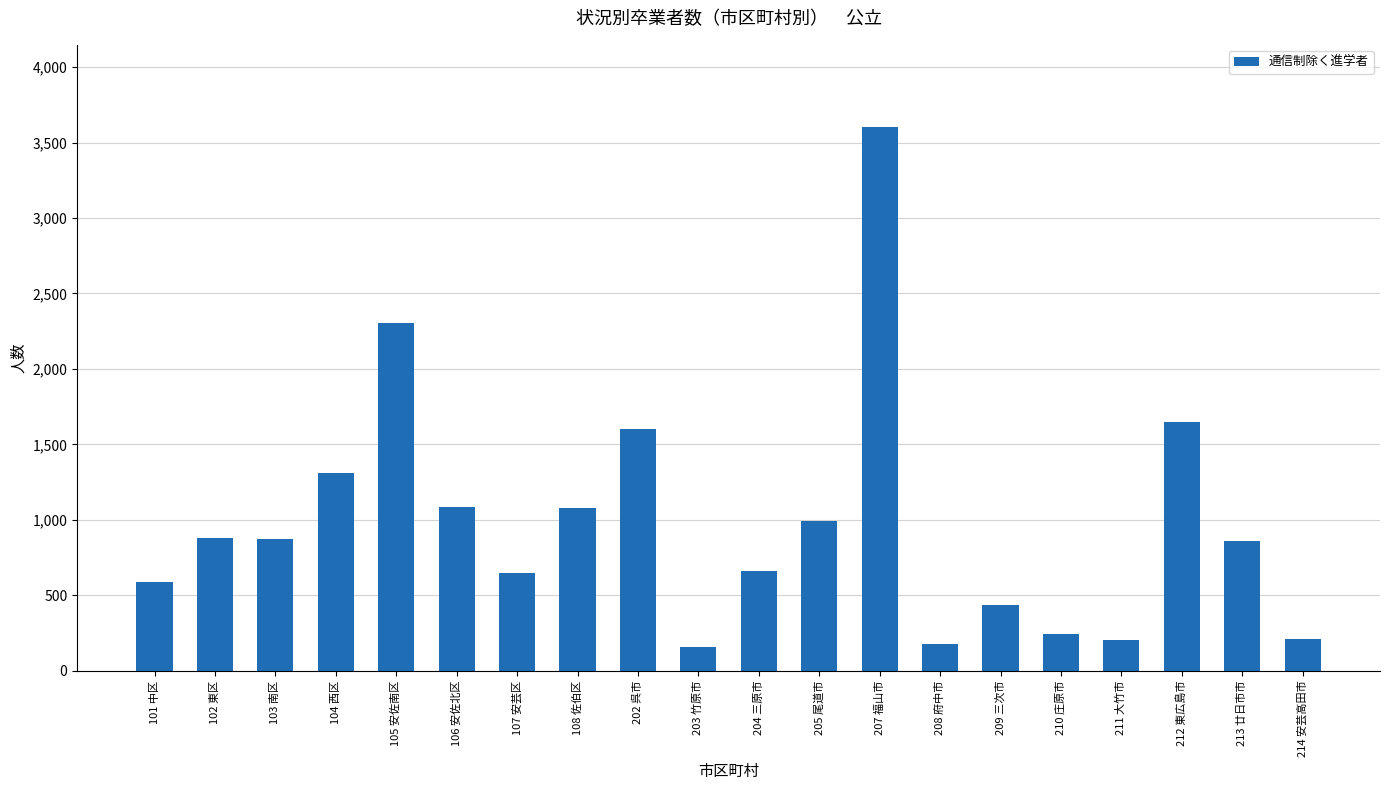

The value at 207 福山市 is 1411. True or false?

False